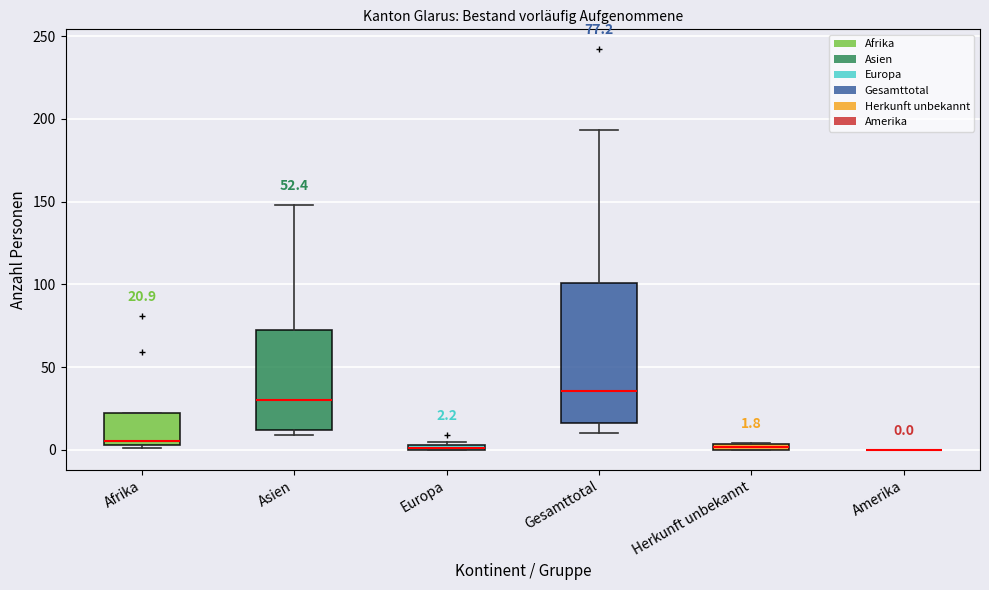

Which box is the tallest, from its lower edge to its upper edge?

Gesamttotal